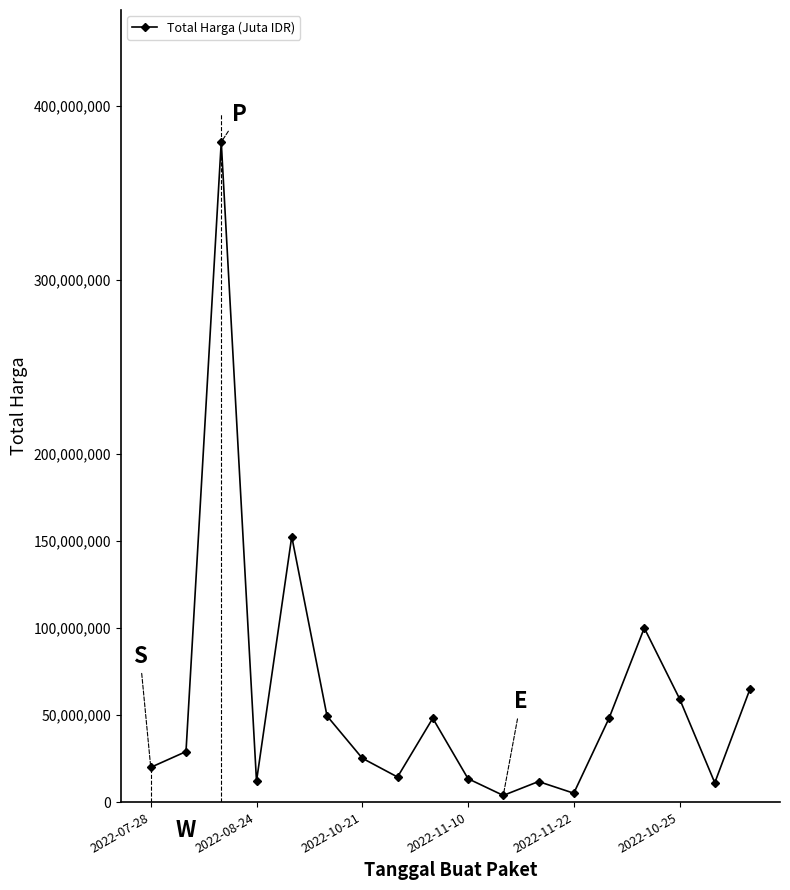

What is the sum of all values?

1047495000